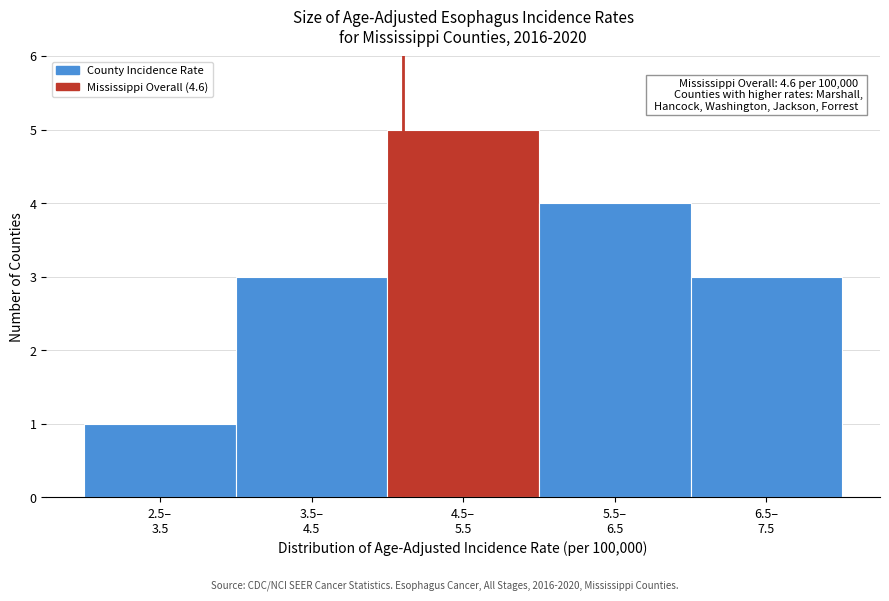

Reading left to right, transcribe all the data shown in this chart.

1	3	5	4	3